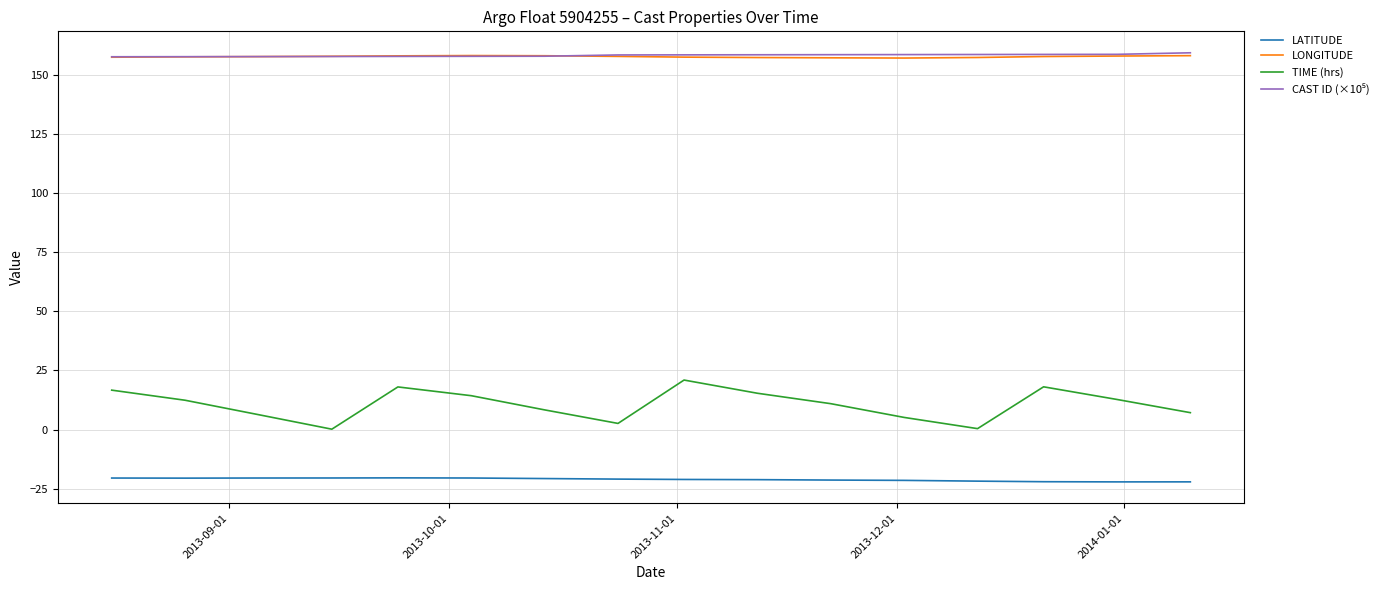

What is the smallest value displayed?

-22.1